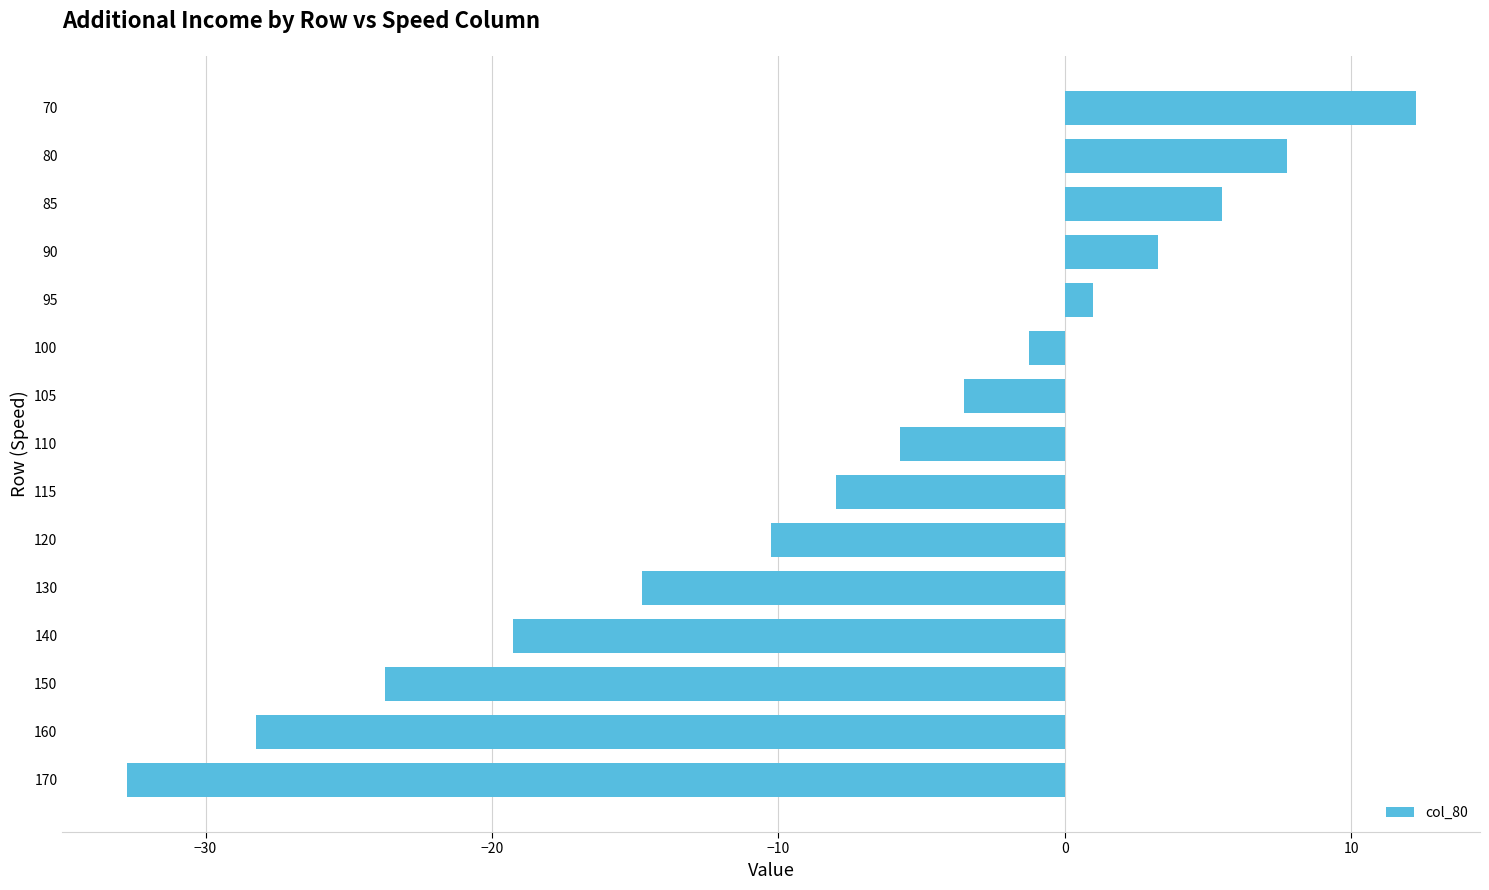

How many positive values are there?

5